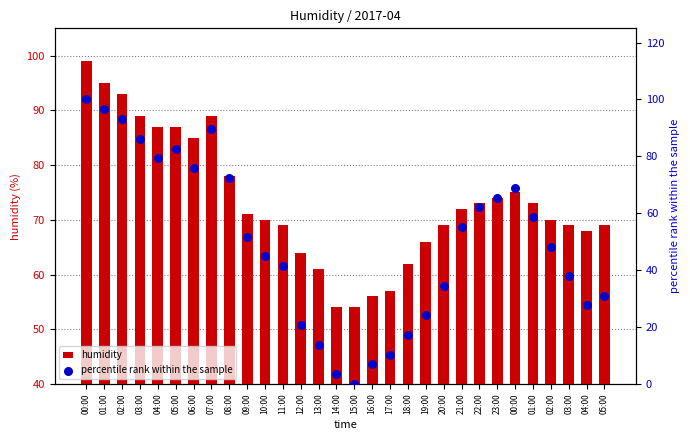

What are all the series names shown in the legend?

humidity, percentile rank within the sample